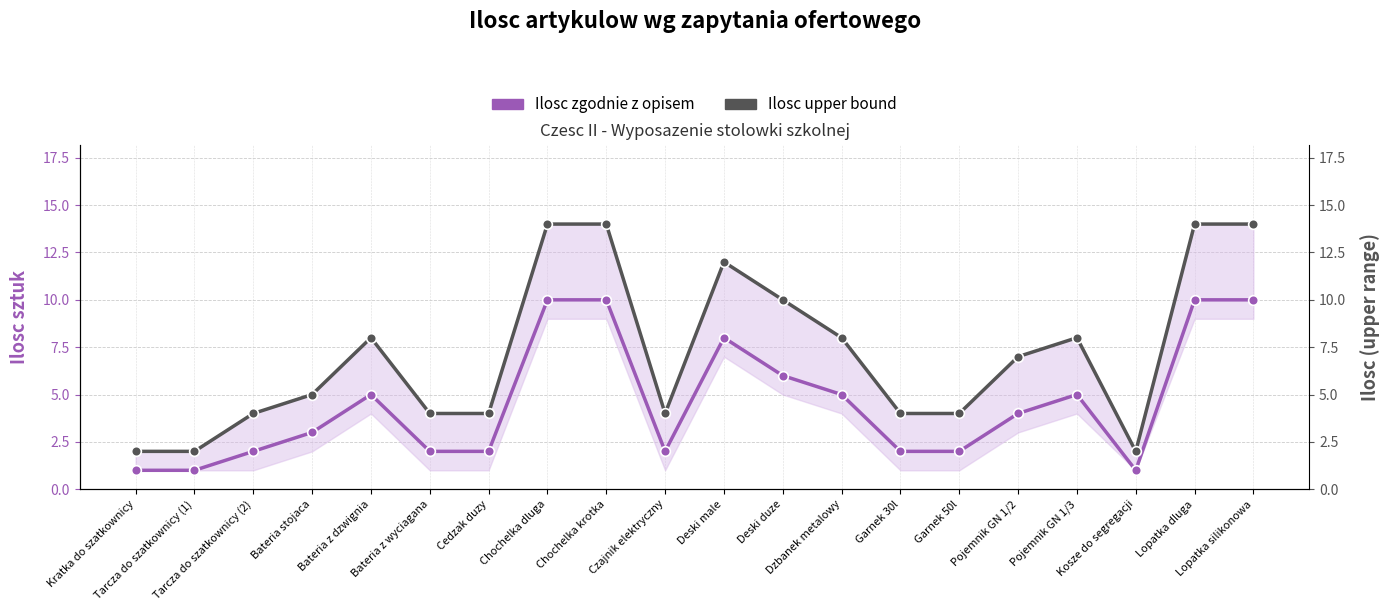

Where is the first local minimum for Ilosc zgodnie z opisem?

Czajnik elektryczny